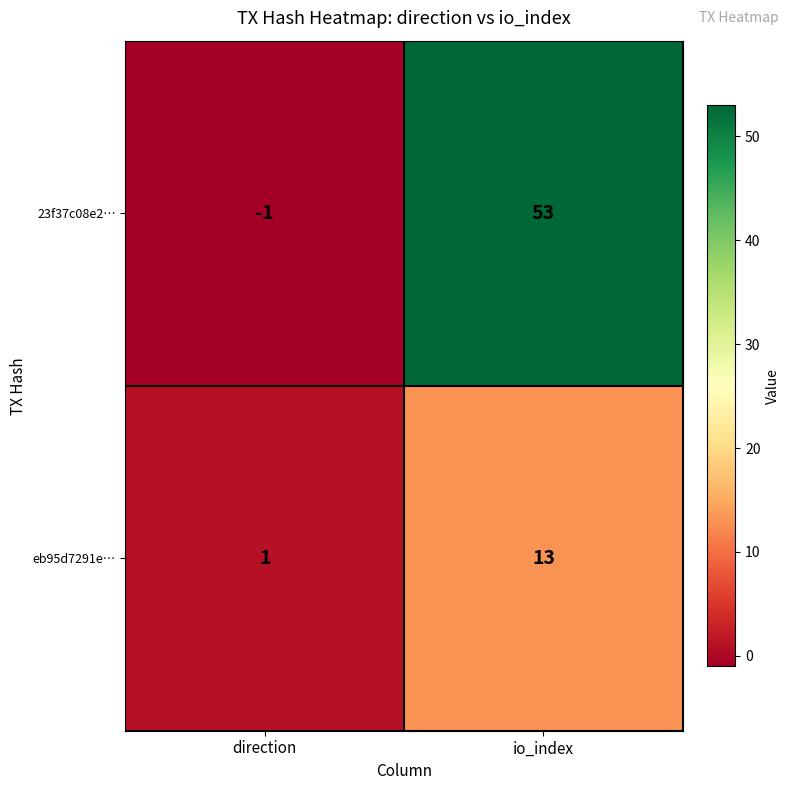

What is the average value of the eb95d7291e… series?

7